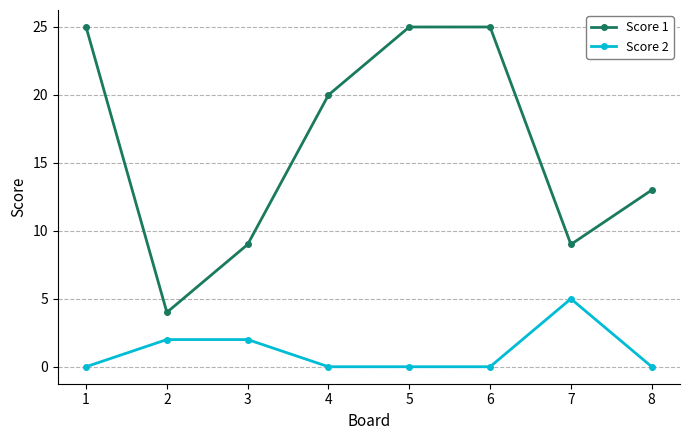

Count the Score 1 values in the range 9 to 25.

7